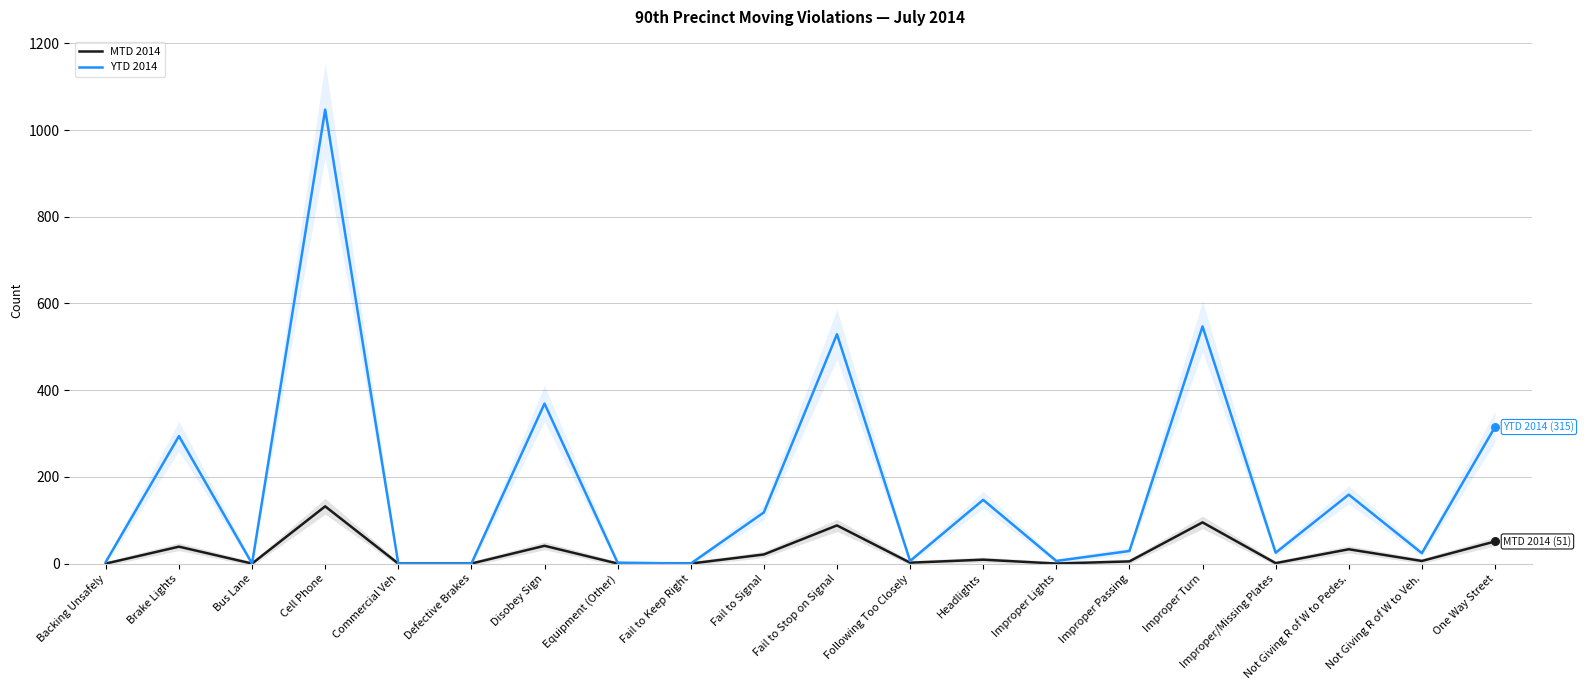

At which category is the sum across all series the highest?

Cell Phone